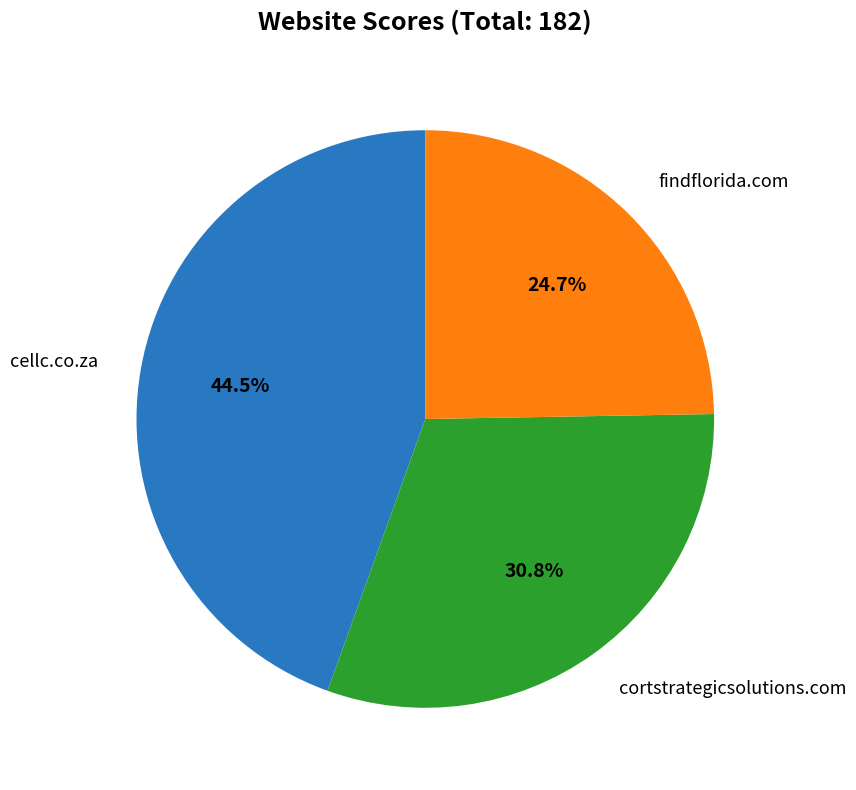

Is there any slice that represents more than half of the pie?

No